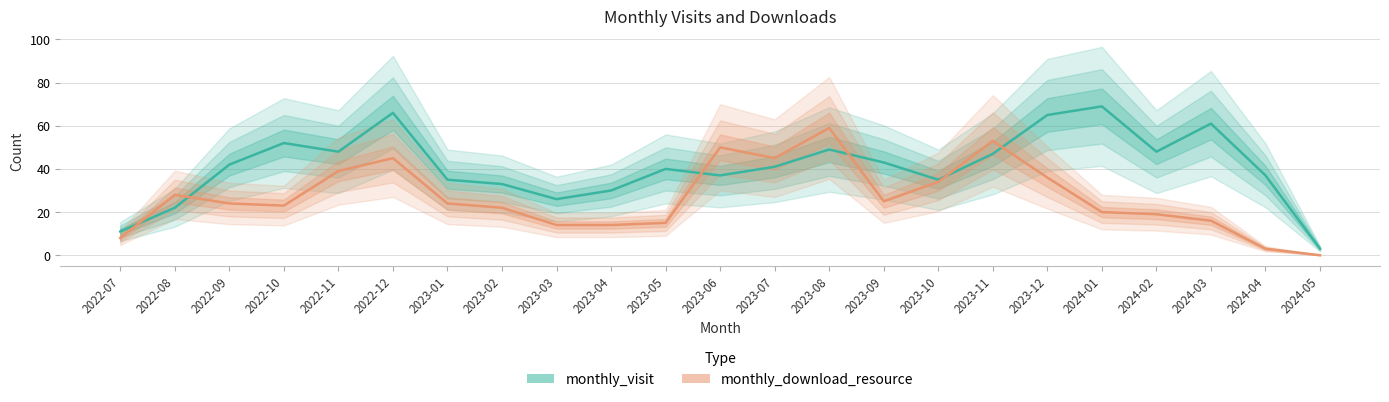

List the labels in order of monthly_download_resource value, smallest first.

2024-05, 2024-04, 2022-07, 2023-03, 2023-04, 2023-05, 2024-03, 2024-02, 2024-01, 2023-02, 2022-10, 2022-09, 2023-01, 2023-09, 2022-08, 2023-10, 2023-12, 2022-11, 2022-12, 2023-07, 2023-06, 2023-11, 2023-08